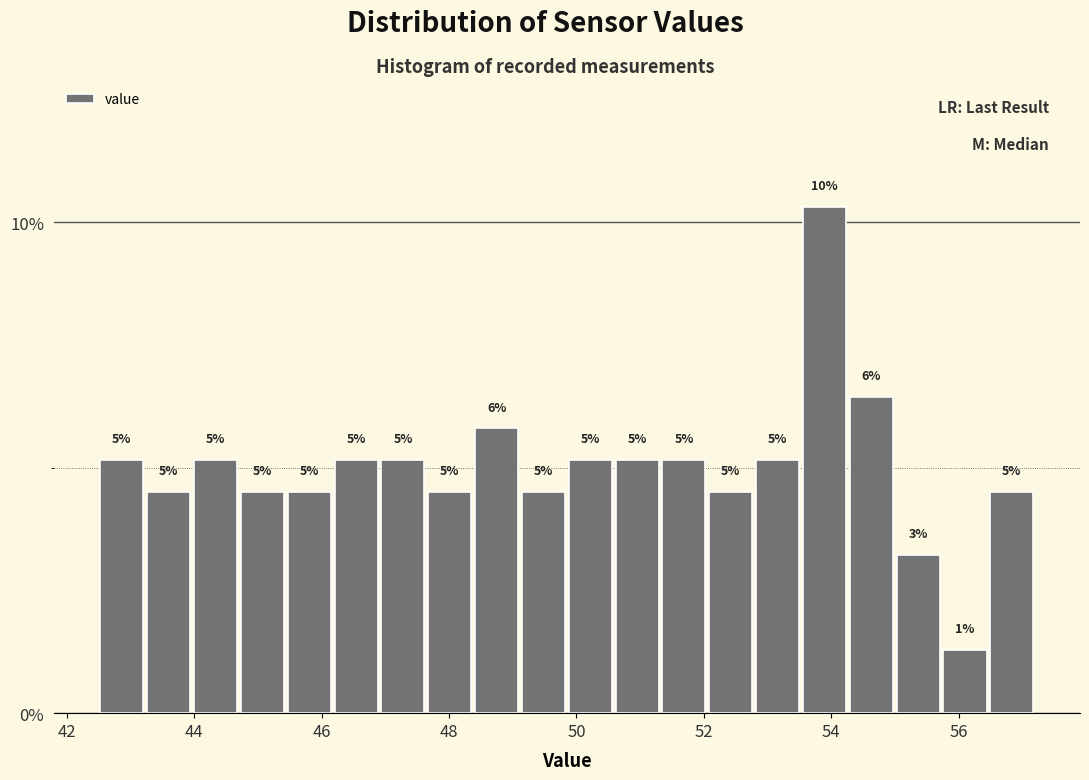

Around what value on the x-axis is the tallest bar? Give the approximate position of its centre, as read against the axis.

53.8